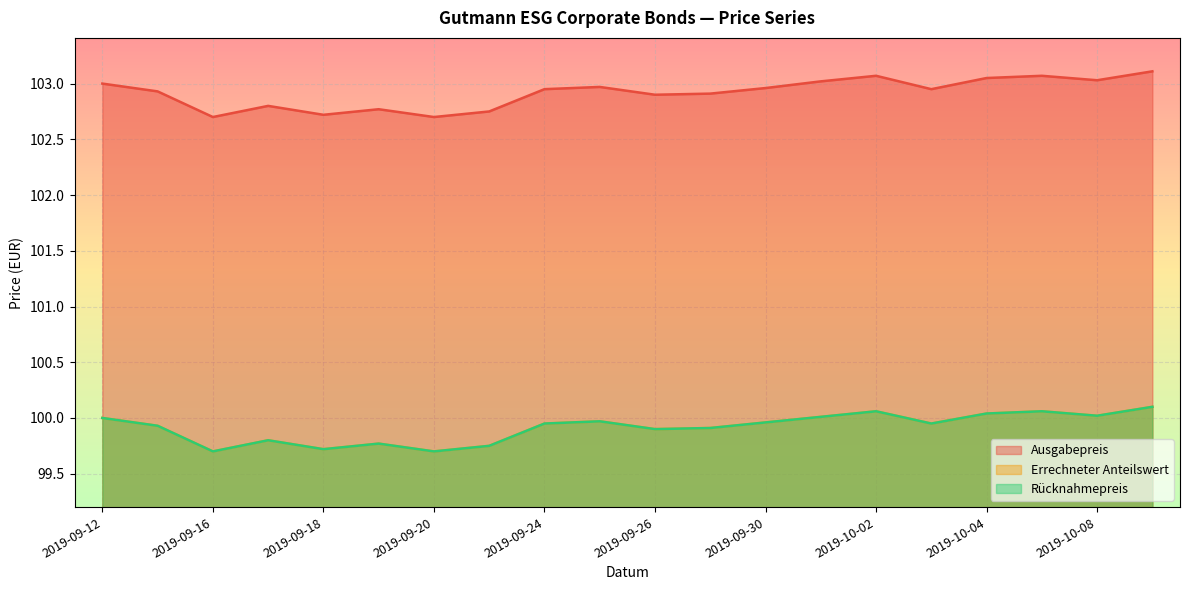

In Errechneter Anteilswert, how many points are higher than both neighbors (excluding endpoints)?

5